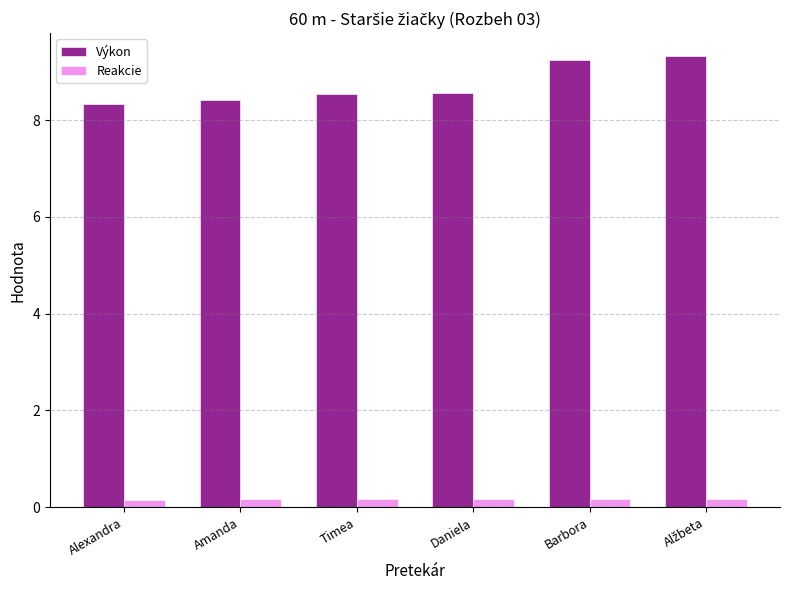

The Výkon series shows 13.3 at Timea. True or false?

False